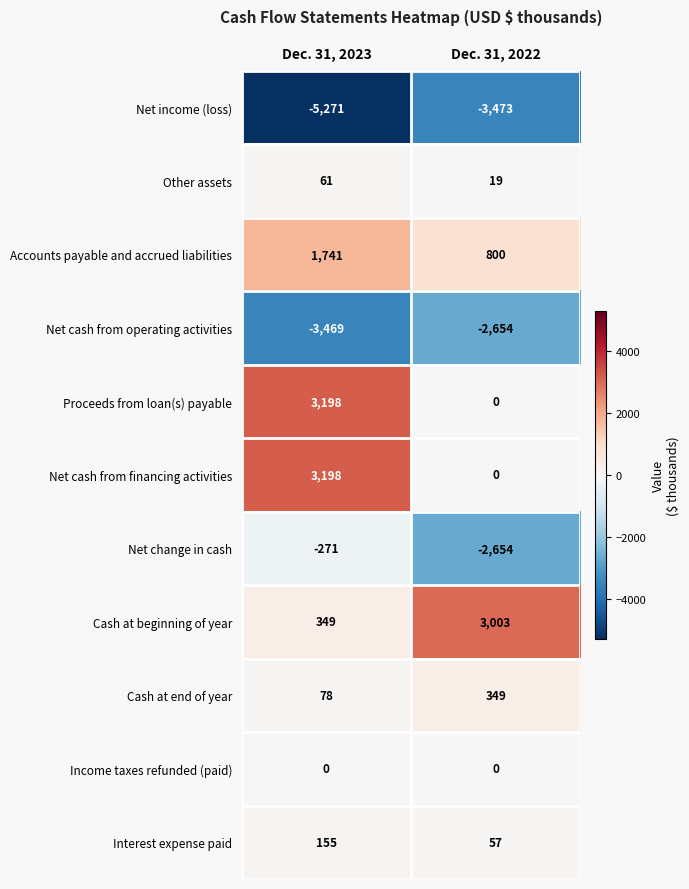

What is the smallest value displayed?

-5271